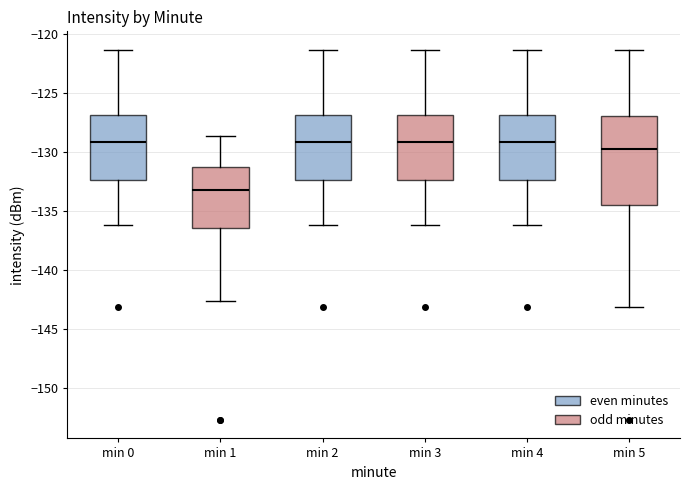

Reading left to right, read every box against the y-axis: the position of its median line, the range the box covers, and the ends of its whiskers. The values are not printed on the chart, so give them approximately, as read against the axis.

min 0: median -129.0, box -132.5 to -127.0, whiskers -136.0 to -121.5
min 1: median -133.0, box -136.5 to -131.5, whiskers -142.5 to -128.5
min 2: median -129.0, box -132.5 to -127.0, whiskers -136.0 to -121.5
min 3: median -129.0, box -132.5 to -127.0, whiskers -136.0 to -121.5
min 4: median -129.0, box -132.5 to -127.0, whiskers -136.0 to -121.5
min 5: median -129.5, box -134.5 to -127.0, whiskers -143.0 to -121.5